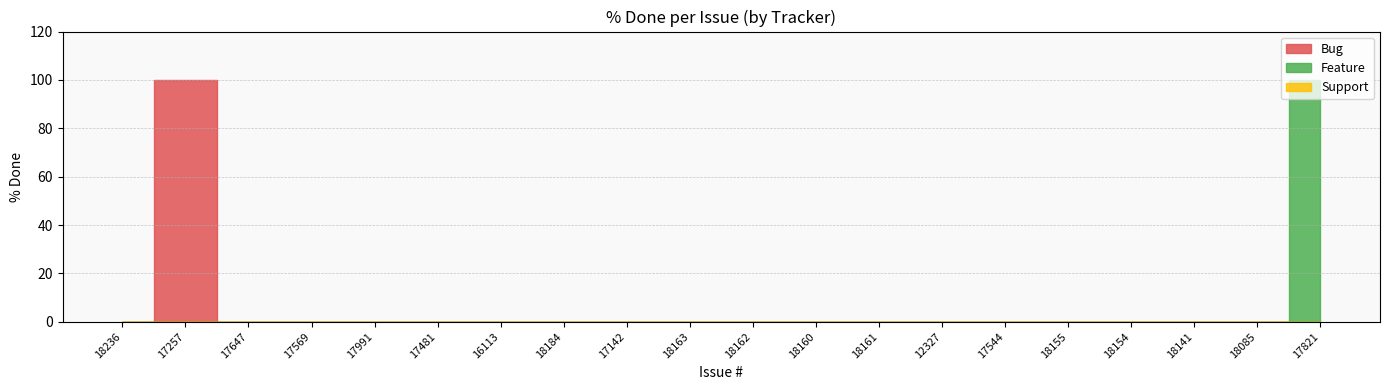

The value of Feature at 18163 is -50. True or false?

False